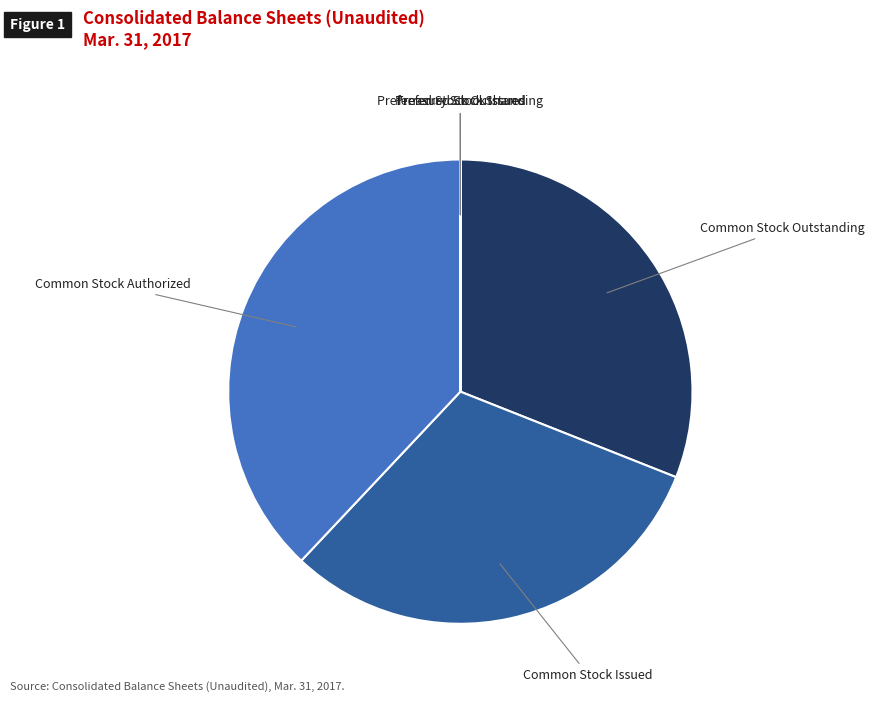

Count the number of slices in the pie.

6